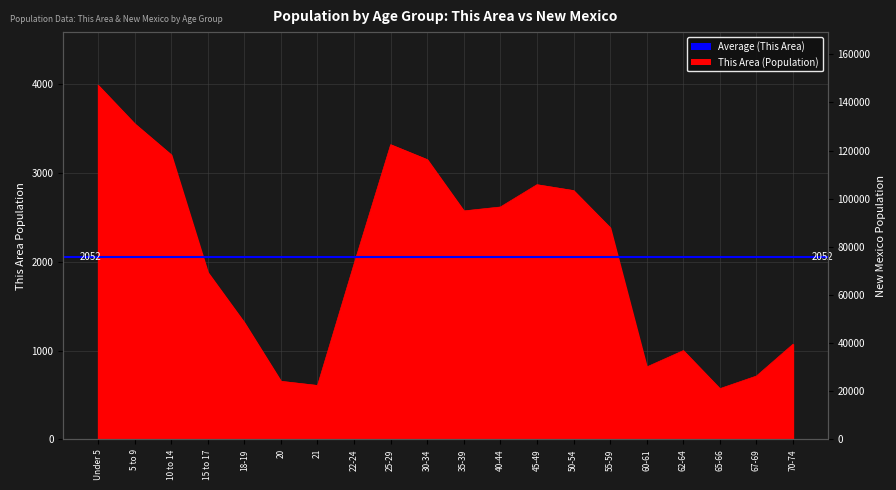

What is the minimum value shown in the chart?

571